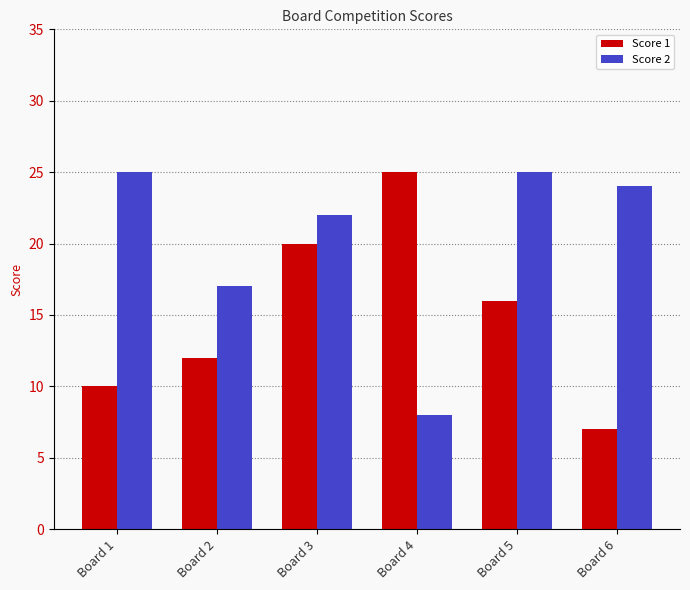

True or false: Score 2 has a value of 25 at Board 5.

True